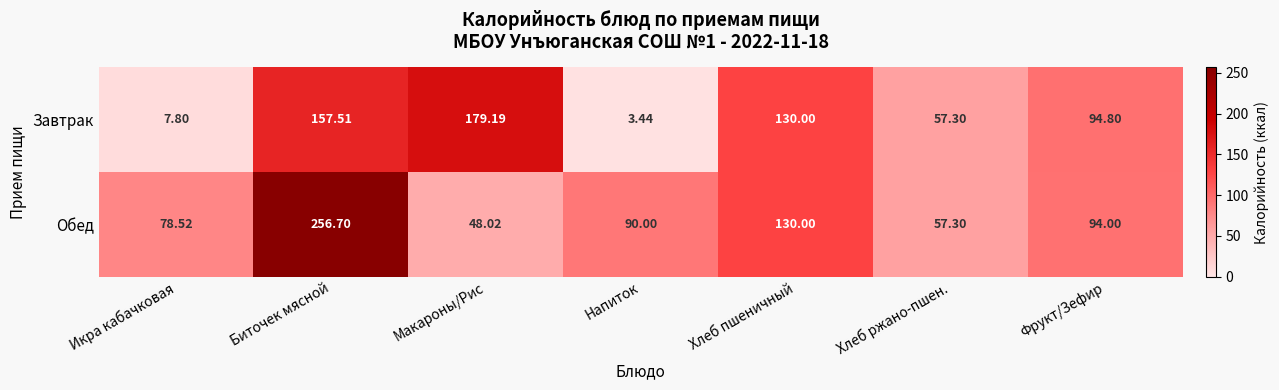

At which label is Завтрак closest to 91?

Фрукт/Зефир